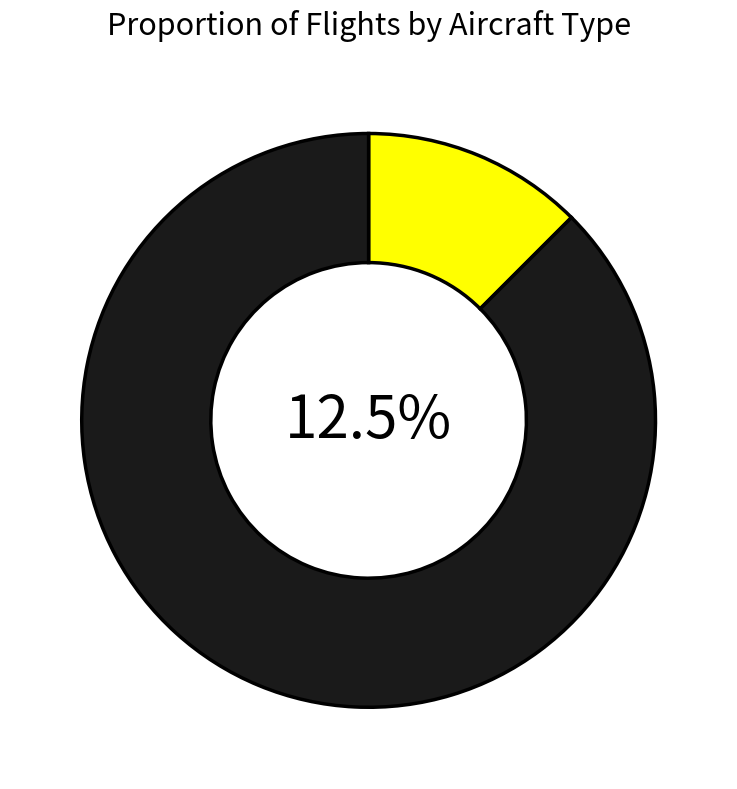

Is there a majority slice in this chart?

Yes